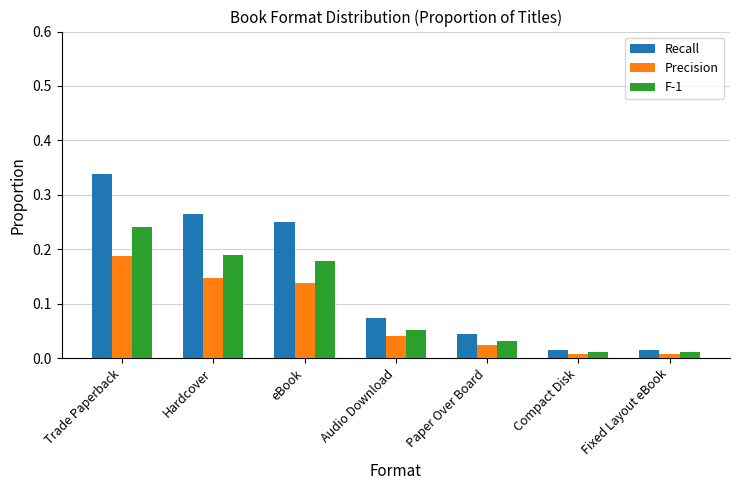

How many bars are there in total?

21